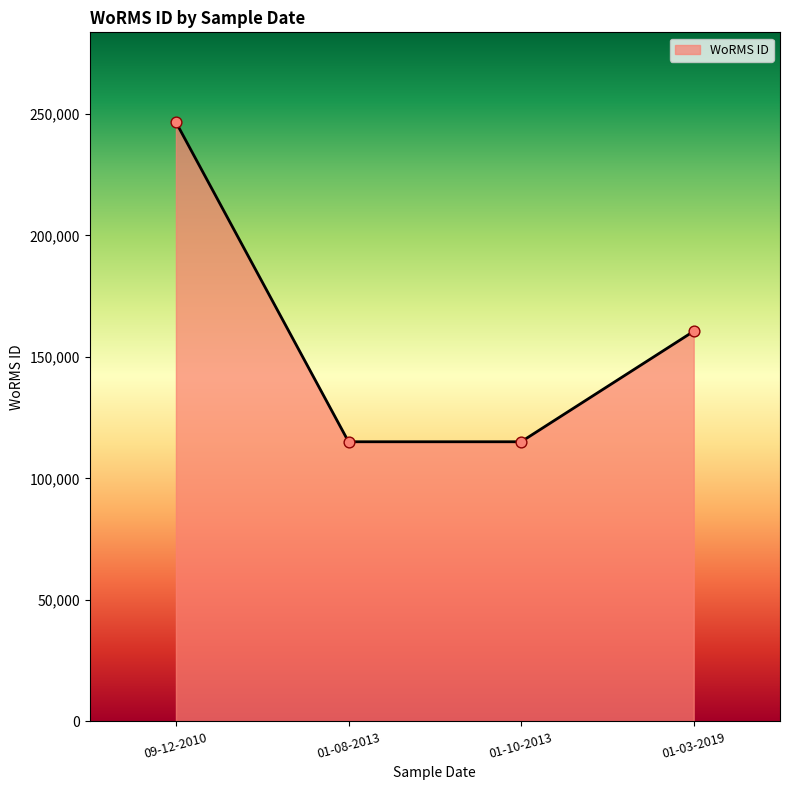

Approximately how many times larger is the value at 09-12-2010 compared to 01-08-2013?

2.1